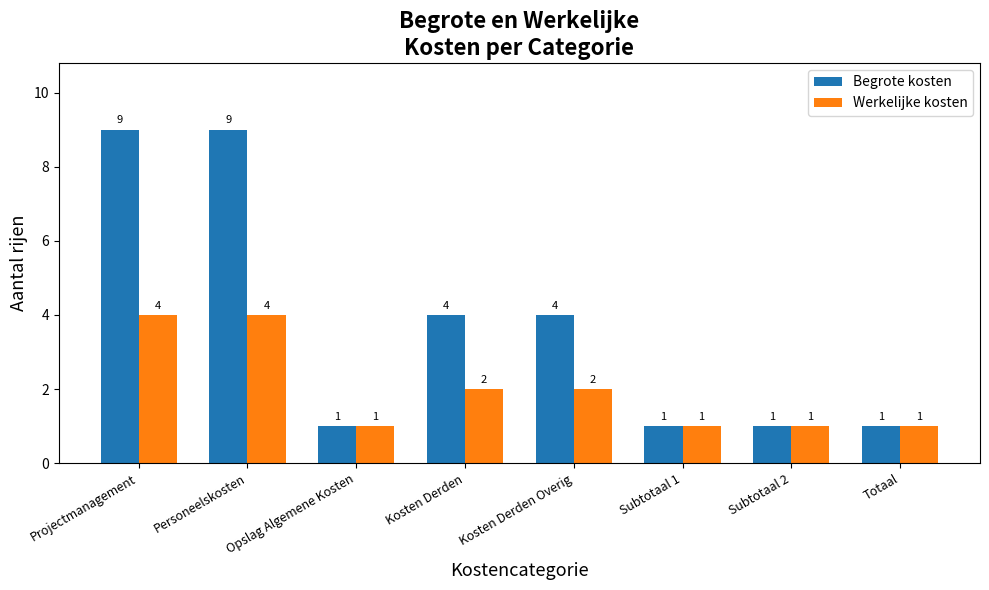

How many series are shown in this chart?

2